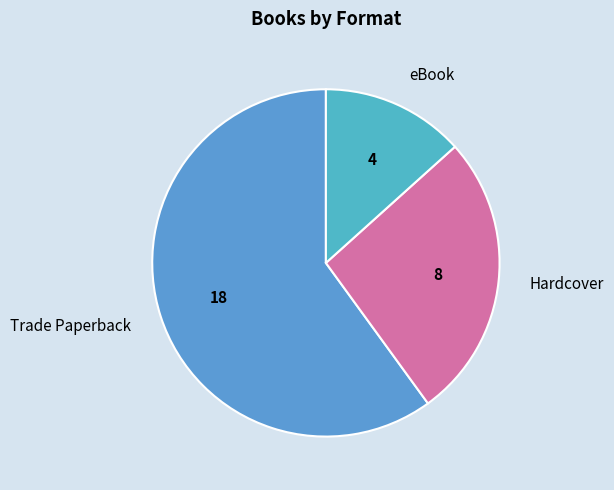

The Hardcover slice represents 27% of the pie. True or false?

True